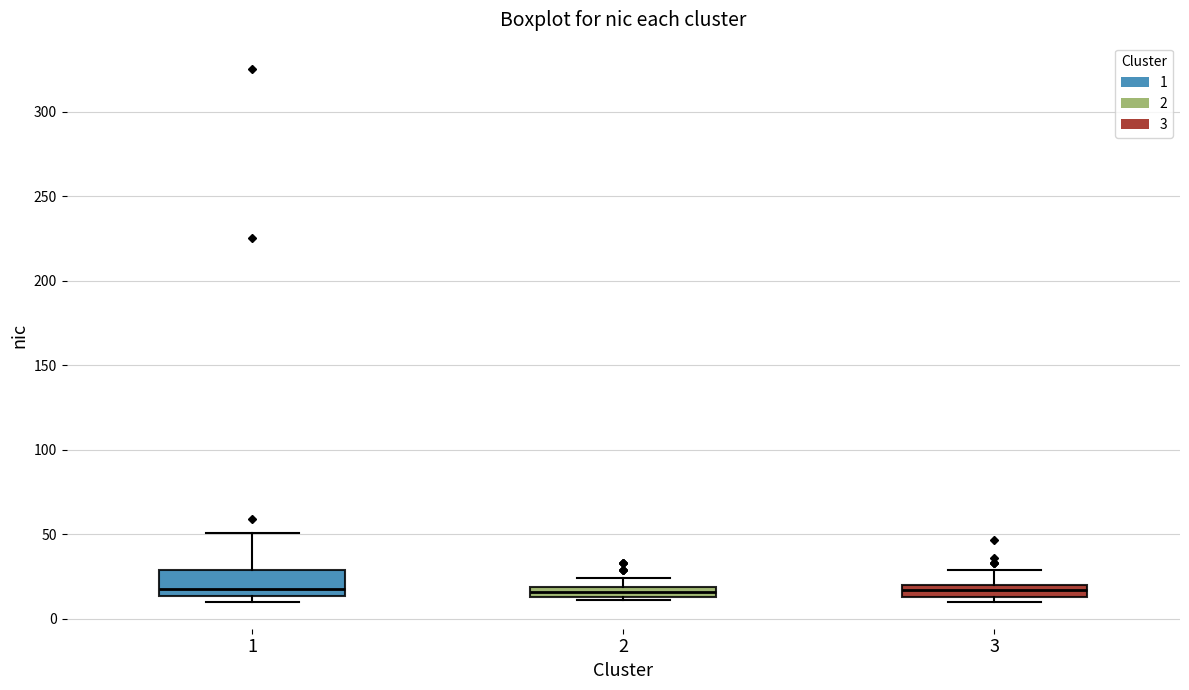

Where does the median line of the box at x = 1 sit on the y-axis? The values are not printed on the chart, so give them approximately, as read against the axis.

20